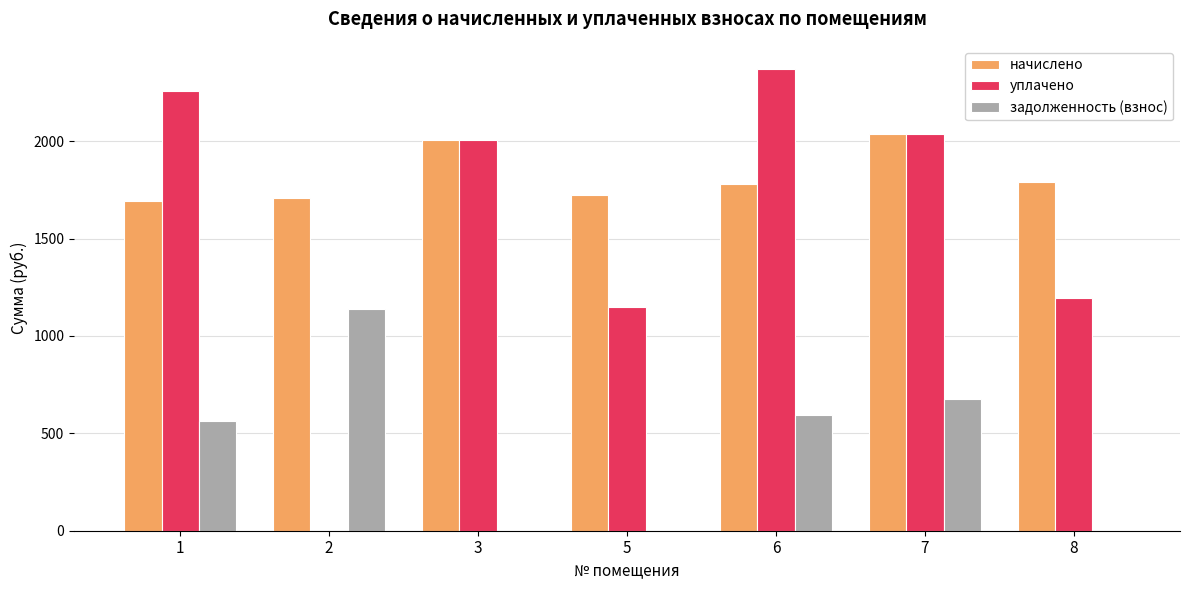

How many series are shown in this chart?

3